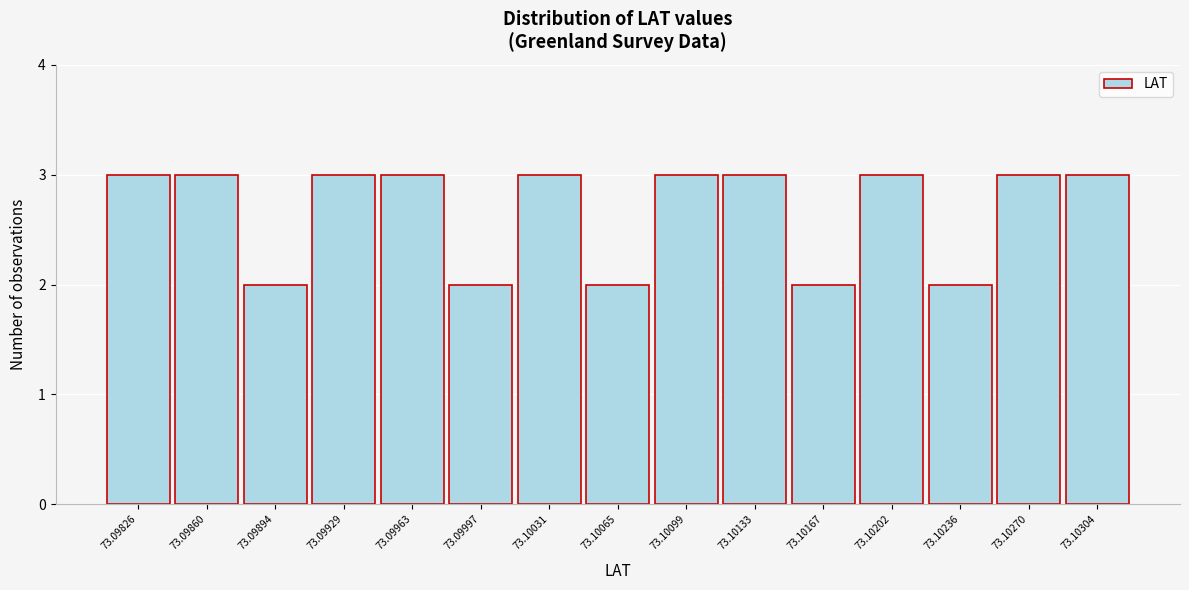

Reading right to left, transcribe all the data shown in this chart.

73.10304=3	73.10270=3	73.10236=2	73.10202=3	73.10167=2	73.10133=3	73.10099=3	73.10065=2	73.10031=3	73.09997=2	73.09963=3	73.09929=3	73.09894=2	73.09860=3	73.09826=3